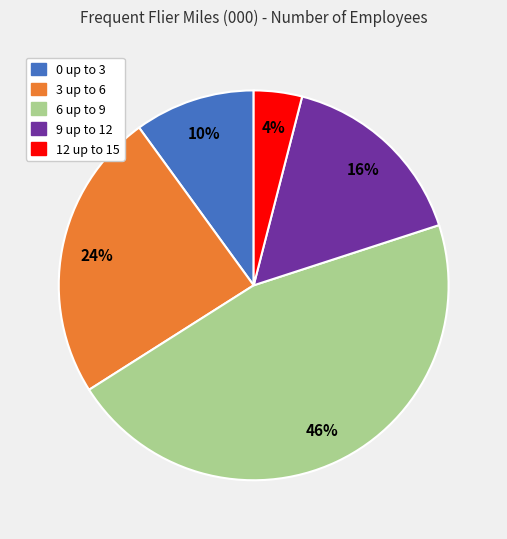

To the nearest percent, what is the difference between the largest and smallest slice percentages?

42%